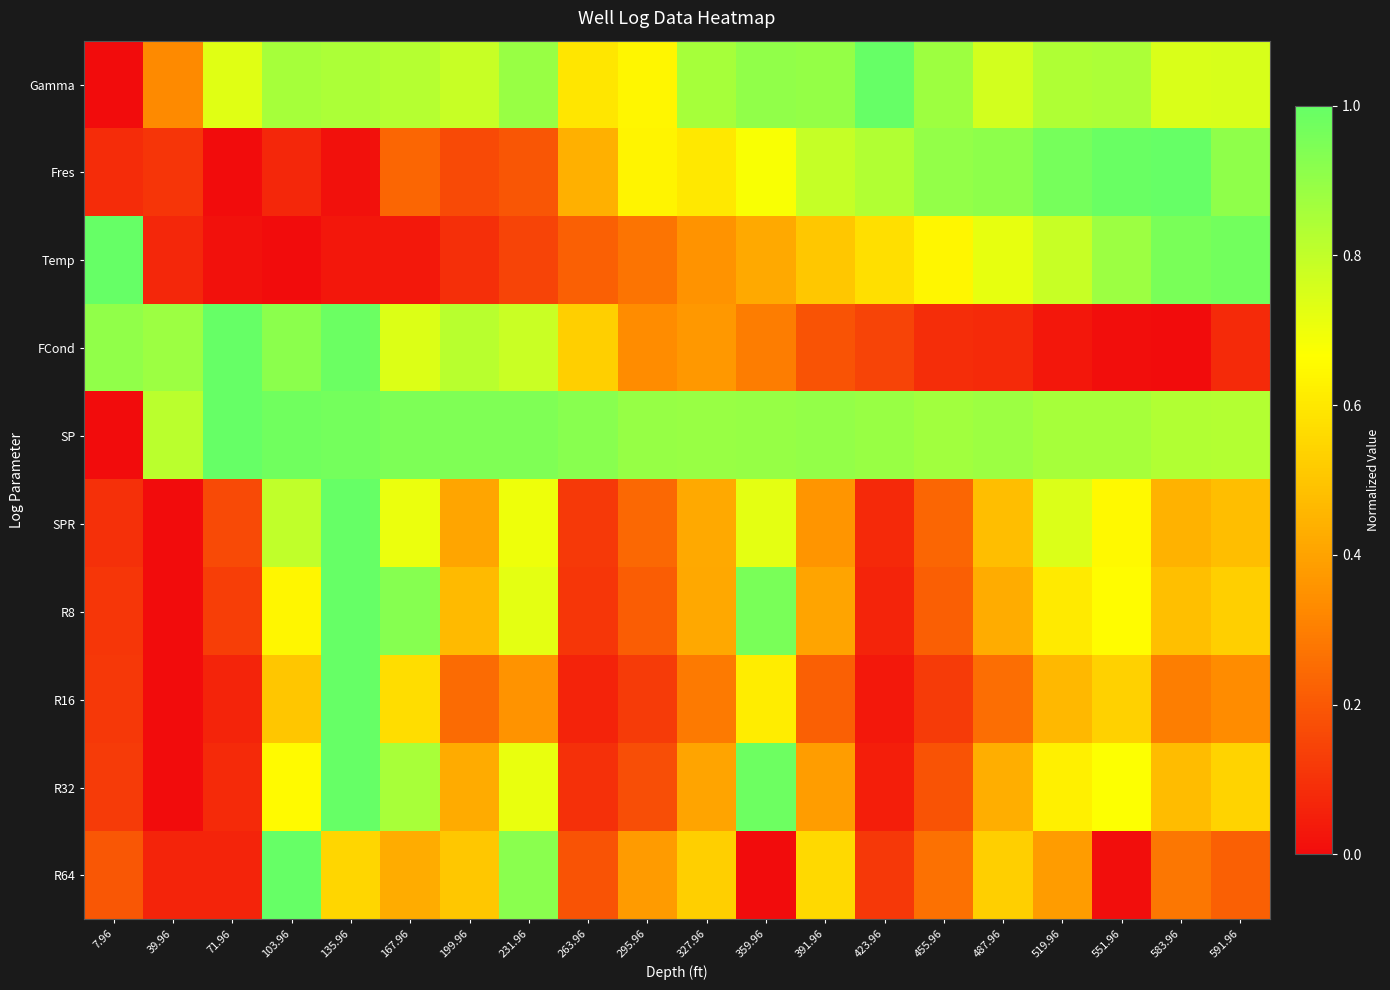

How many categories are shown in the chart?

20